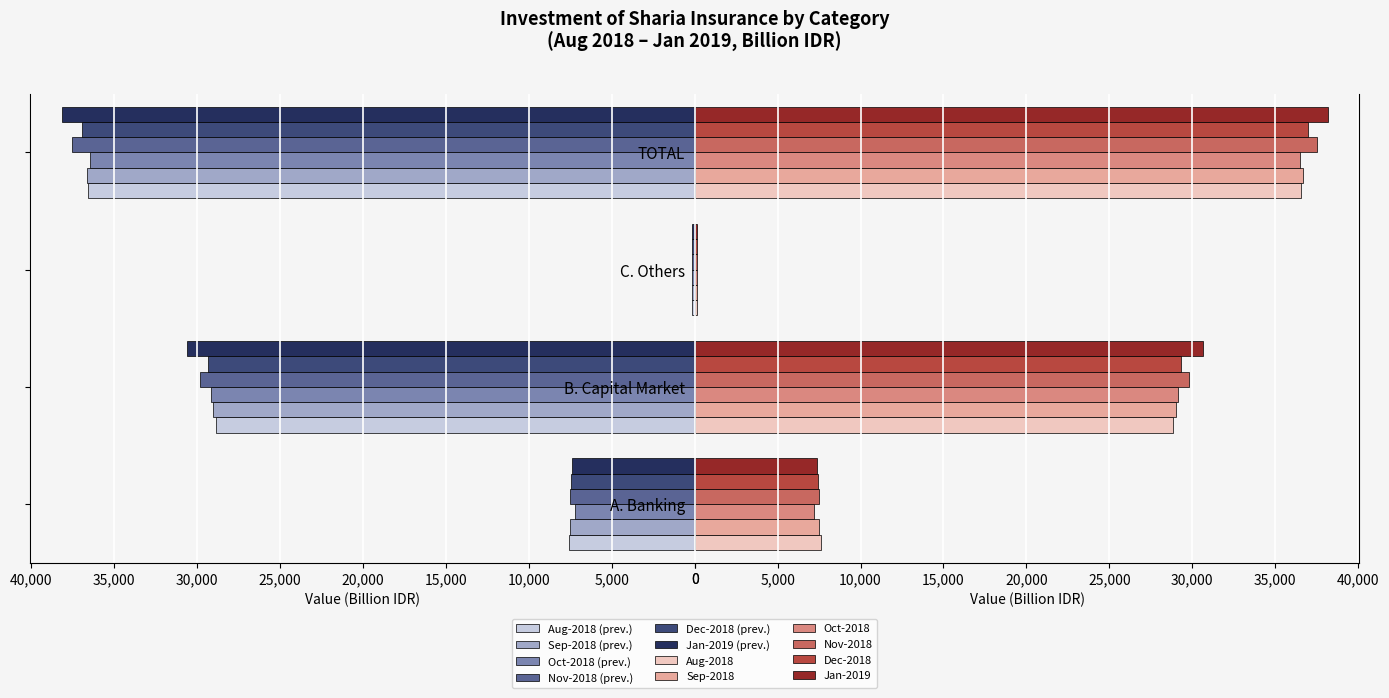

What is the sum of all Dec-2018 values?

73927.0